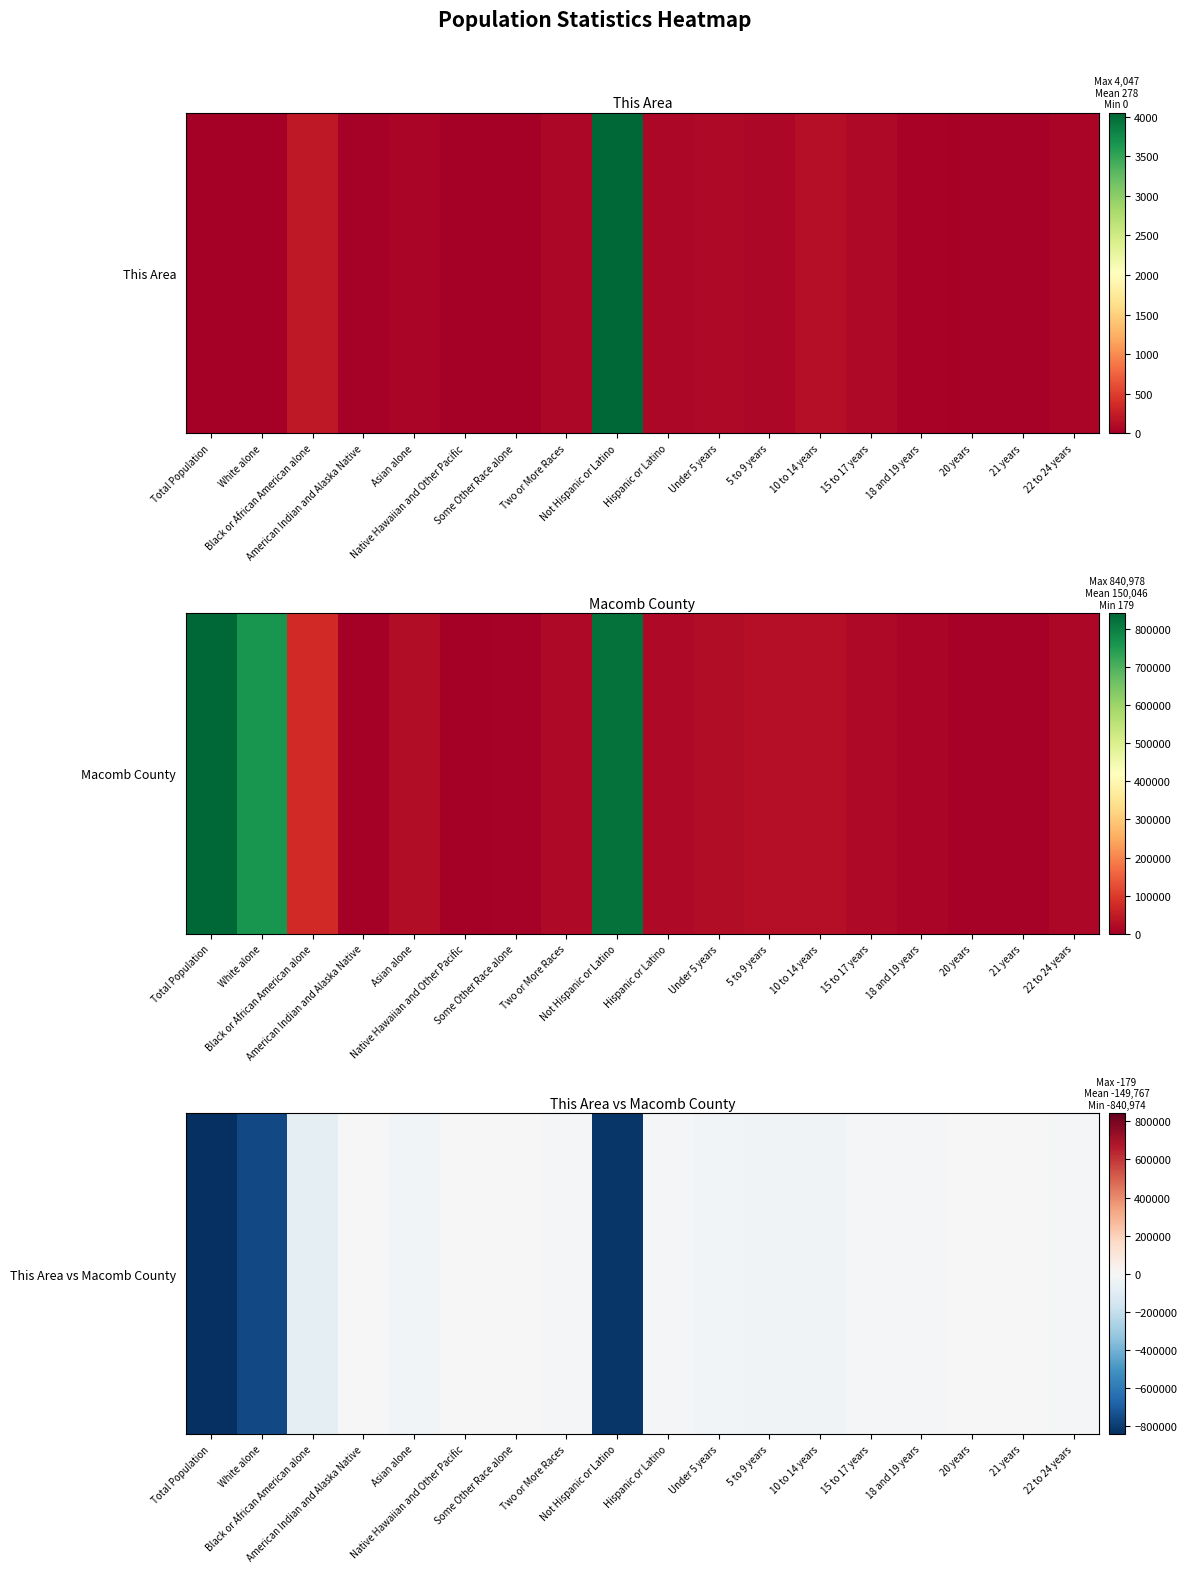

What is the sum of the values at White alone and 15 to 17 years?

-779093